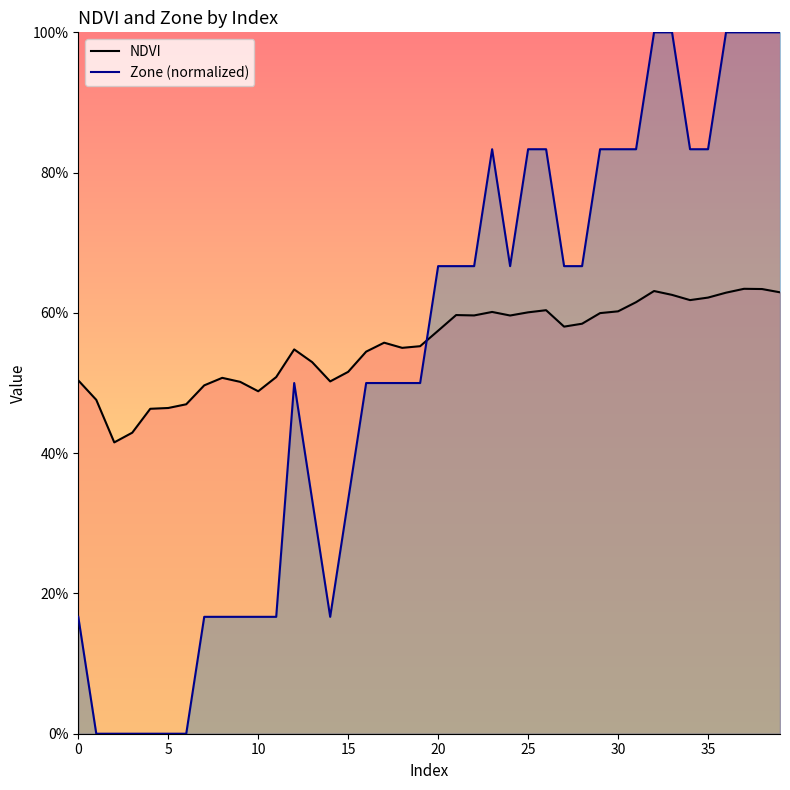

Count the number of categories in the chart.

40